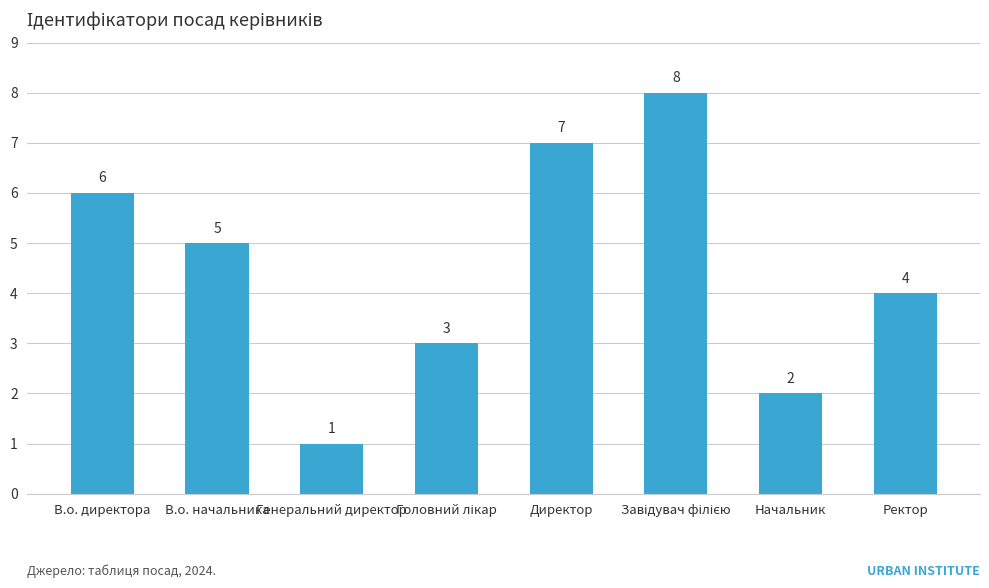

Reading right to left, extract all data points from this chart.

4	2	8	7	3	1	5	6